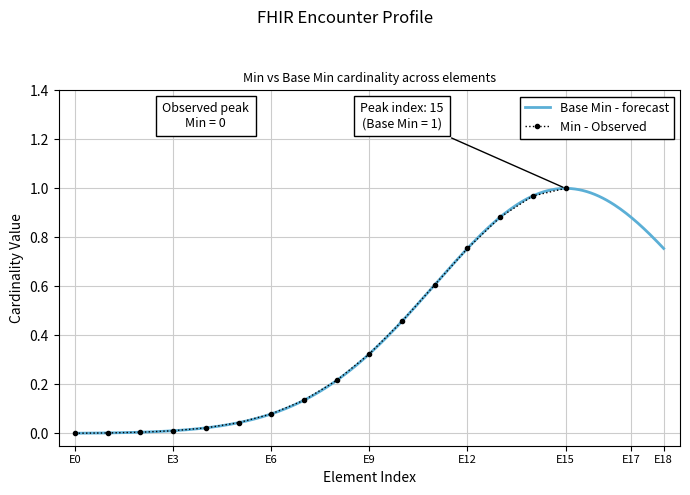

What position from the right is Encounter.implicitRules?

16